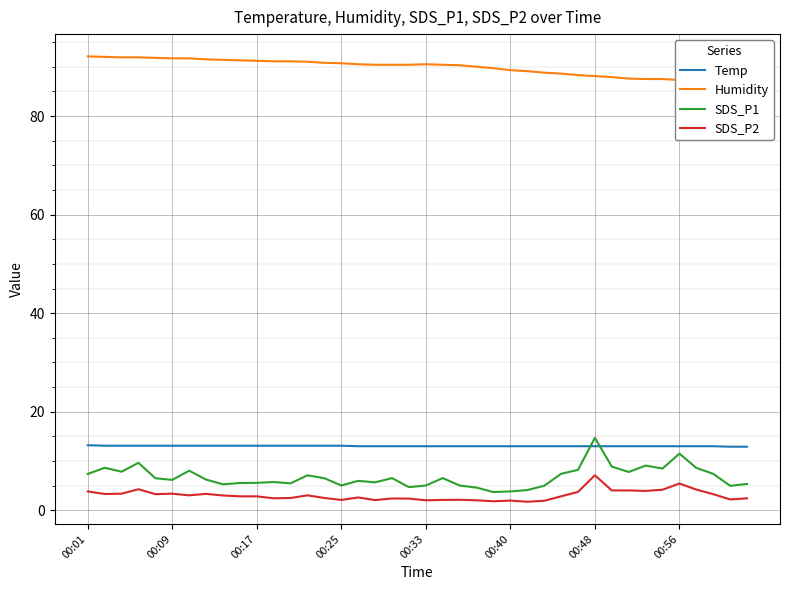

True or false: SDS_P1 and SDS_P2 cross at least once.

False